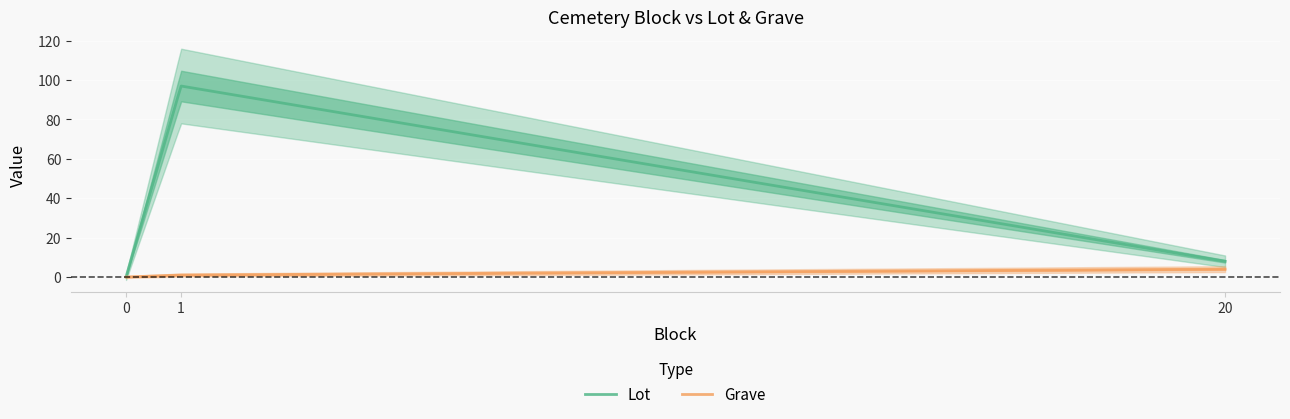

What is the difference between the highest and lowest values at 1?

96